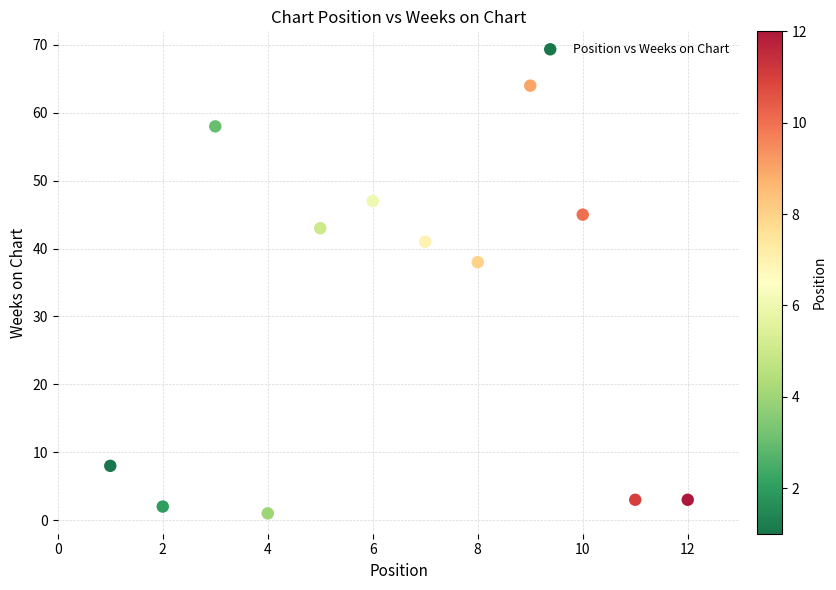

What Y value in the scatter plot is closest to 32?

38